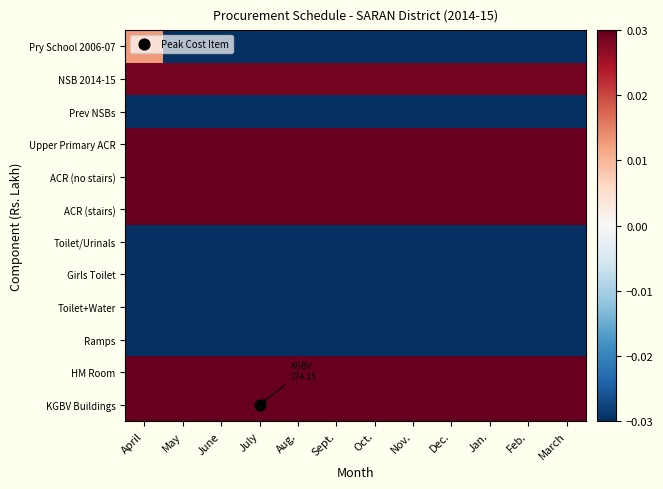

Reading left to right, extract all data points from this chart.

Pry School 2006-07: April=0.0	May=-0.4	June=-0.4	July=-0.4	Aug.=-0.4	Sept.=-0.4	Oct.=-0.4	Nov.=-0.4	Dec.=-0.4	Jan.=-0.4	Feb.=-0.4	March=-0.4
NSB 2014-15: April=0.0	May=0.0	June=0.0	July=0.0	Aug.=0.0	Sept.=0.0	Oct.=0.0	Nov.=0.0	Dec.=0.0	Jan.=0.0	Feb.=0.0	March=0.0
Prev NSBs: April=-0.4	May=-0.4	June=-0.4	July=-0.4	Aug.=-0.4	Sept.=-0.4	Oct.=-0.4	Nov.=-0.4	Dec.=-0.4	Jan.=-0.4	Feb.=-0.4	March=-0.4
Upper Primary ACR: April=0.5	May=0.5	June=0.5	July=0.5	Aug.=0.5	Sept.=0.5	Oct.=0.5	Nov.=0.5	Dec.=0.5	Jan.=0.5	Feb.=0.5	March=0.5
ACR (no stairs): April=0.6	May=0.6	June=0.6	July=0.6	Aug.=0.6	Sept.=0.6	Oct.=0.6	Nov.=0.6	Dec.=0.6	Jan.=0.6	Feb.=0.6	March=0.6
ACR (stairs): April=0.3	May=0.3	June=0.3	July=0.3	Aug.=0.3	Sept.=0.3	Oct.=0.3	Nov.=0.3	Dec.=0.3	Jan.=0.3	Feb.=0.3	March=0.3
Toilet/Urinals: April=-0.3	May=-0.3	June=-0.3	July=-0.3	Aug.=-0.3	Sept.=-0.3	Oct.=-0.3	Nov.=-0.3	Dec.=-0.3	Jan.=-0.3	Feb.=-0.3	March=-0.3
Girls Toilet: April=-0.1	May=-0.1	June=-0.1	July=-0.1	Aug.=-0.1	Sept.=-0.1	Oct.=-0.1	Nov.=-0.1	Dec.=-0.1	Jan.=-0.1	Feb.=-0.1	March=-0.1
Toilet+Water: April=-0.2	May=-0.2	June=-0.2	July=-0.2	Aug.=-0.2	Sept.=-0.2	Oct.=-0.2	Nov.=-0.2	Dec.=-0.2	Jan.=-0.2	Feb.=-0.2	March=-0.2
Ramps: April=-0.4	May=-0.4	June=-0.4	July=-0.4	Aug.=-0.4	Sept.=-0.4	Oct.=-0.4	Nov.=-0.4	Dec.=-0.4	Jan.=-0.4	Feb.=-0.4	March=-0.4
HM Room: April=0.1	May=0.1	June=0.1	July=0.1	Aug.=0.1	Sept.=0.1	Oct.=0.1	Nov.=0.1	Dec.=0.1	Jan.=0.1	Feb.=0.1	March=0.1
KGBV Buildings: April=0.1	May=0.1	June=0.1	July=0.1	Aug.=0.1	Sept.=0.1	Oct.=0.1	Nov.=0.1	Dec.=0.1	Jan.=0.1	Feb.=0.1	March=0.1